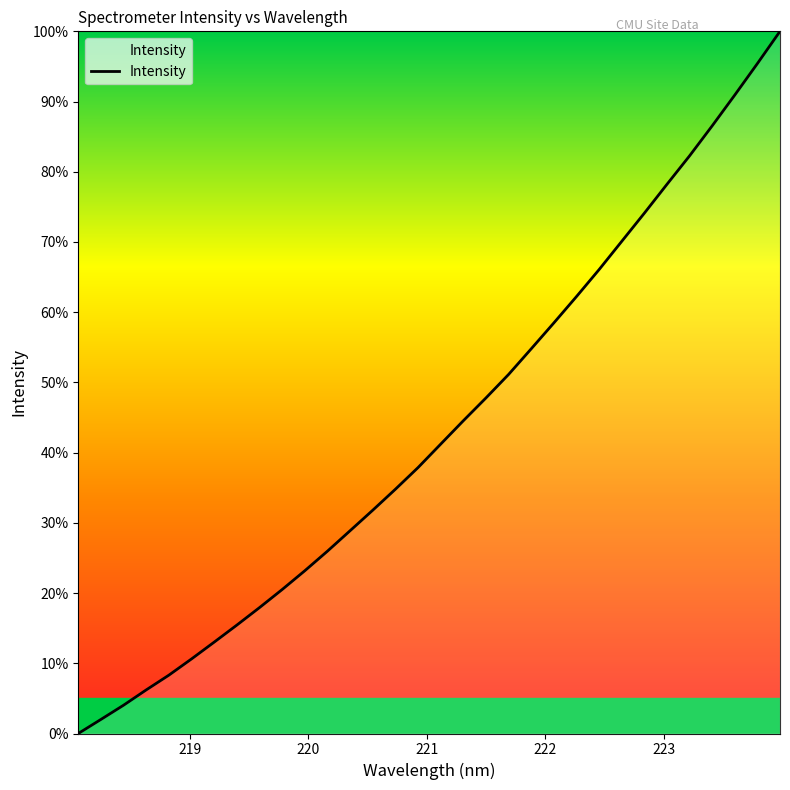

What is the greatest value displayed?

100.0